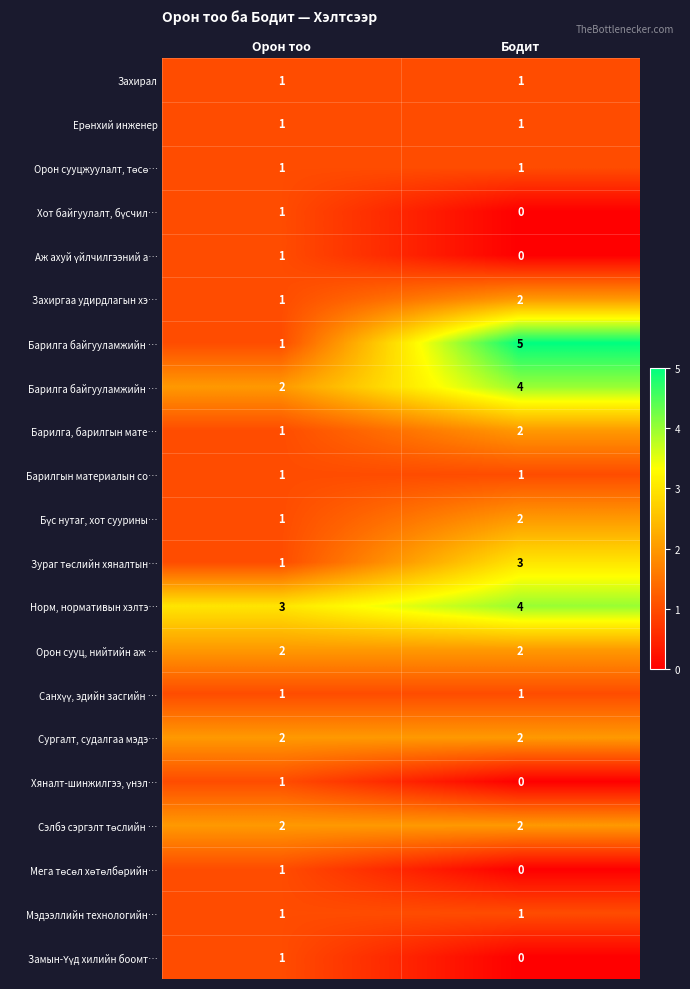

How many data points does each series have?

2